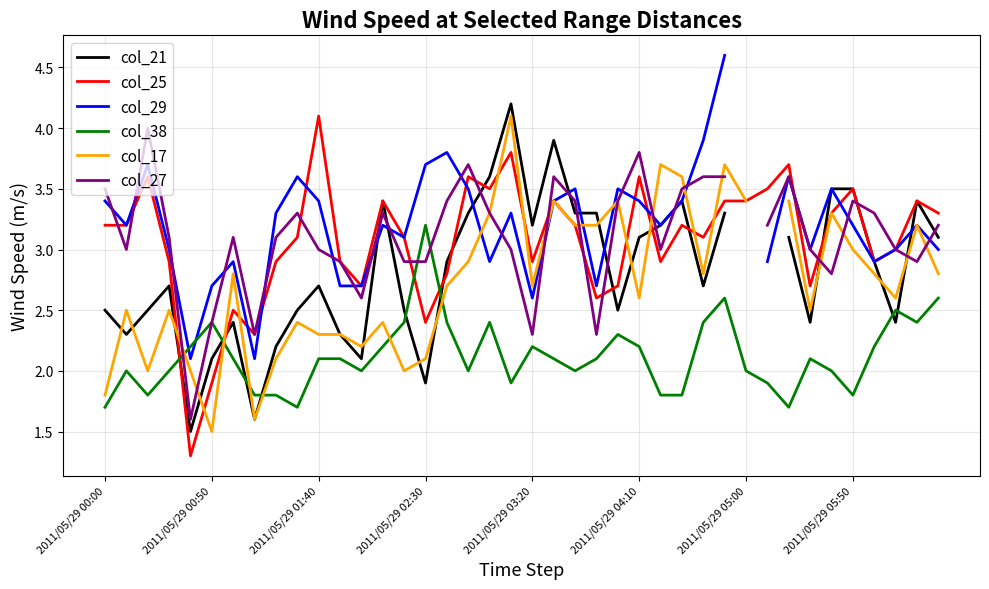

What is the lowest value of the col_25 series?

1.3